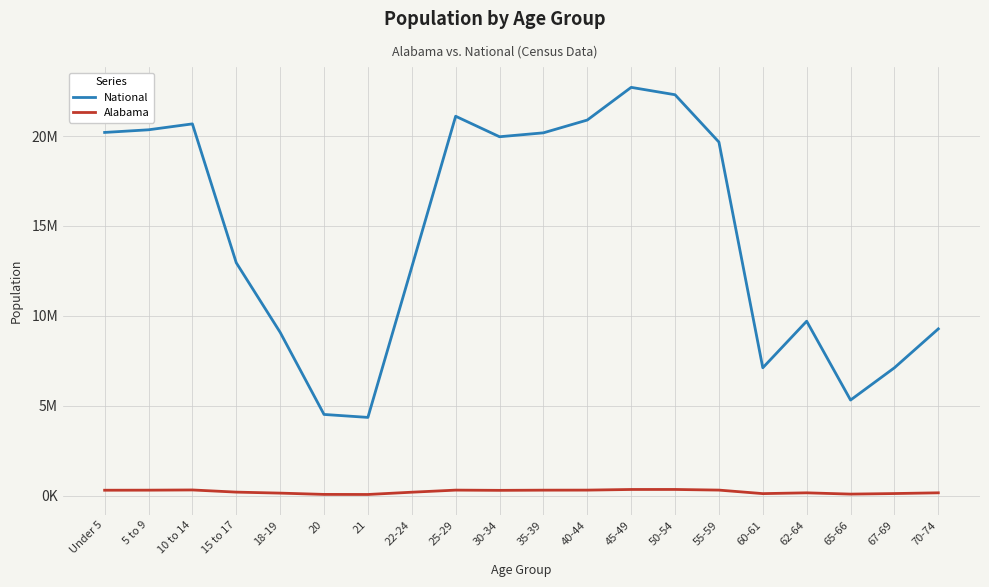

True or false: Alabama and National intersect in this chart.

False